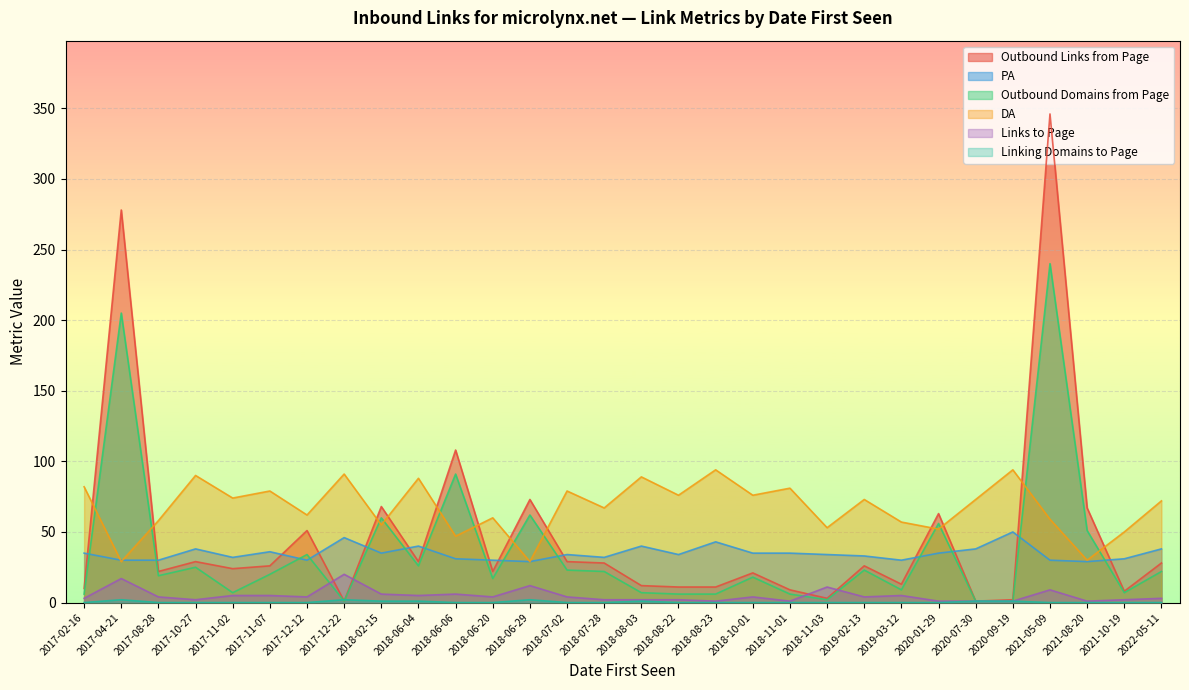

How many data points in Linking Domains to Page are above 0?

8